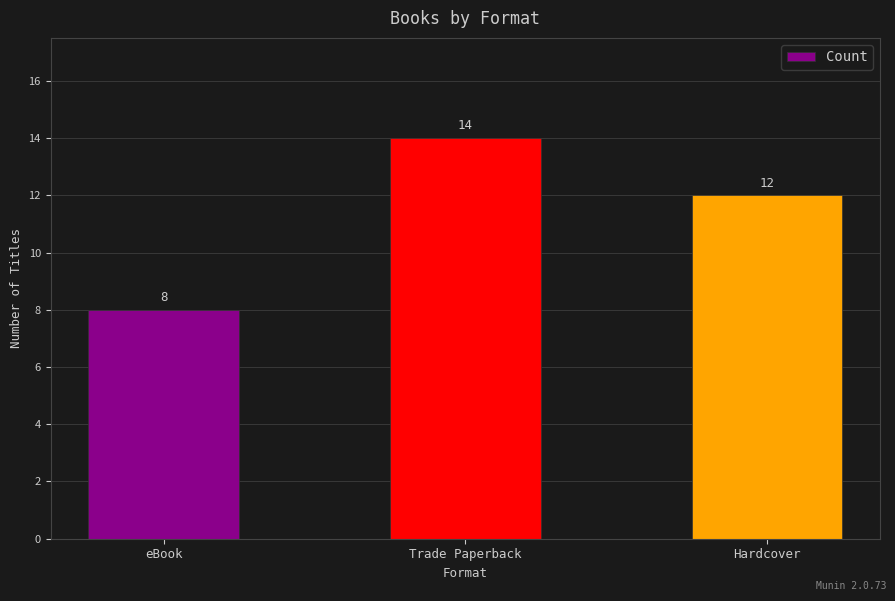

Rank the categories by value from lowest to highest.

eBook, Hardcover, Trade Paperback